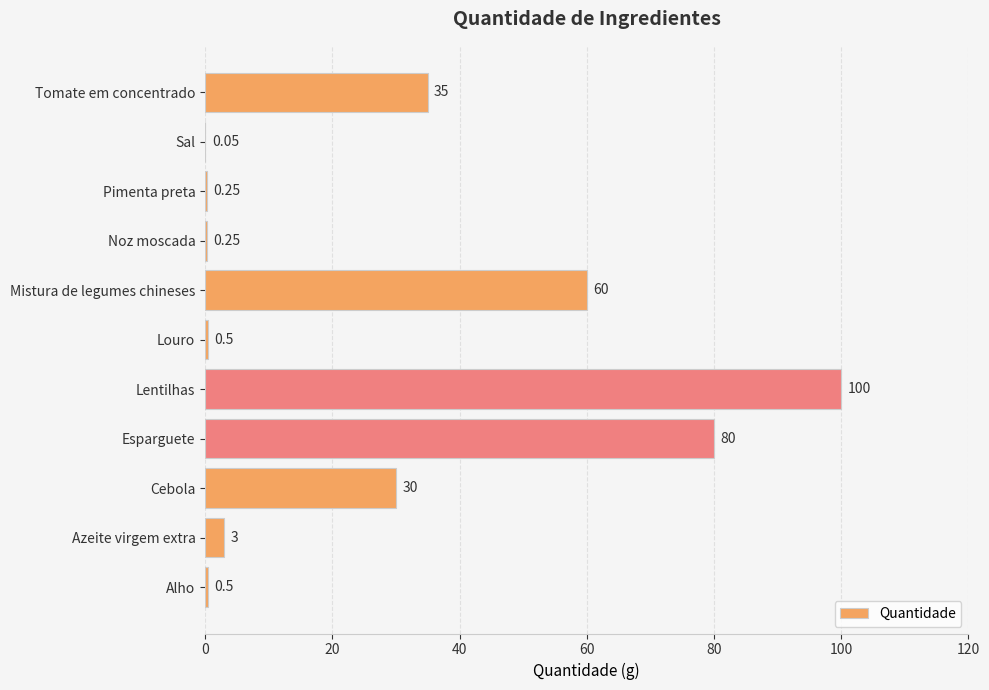

At which category does the chart reach its peak across all series?

Lentilhas